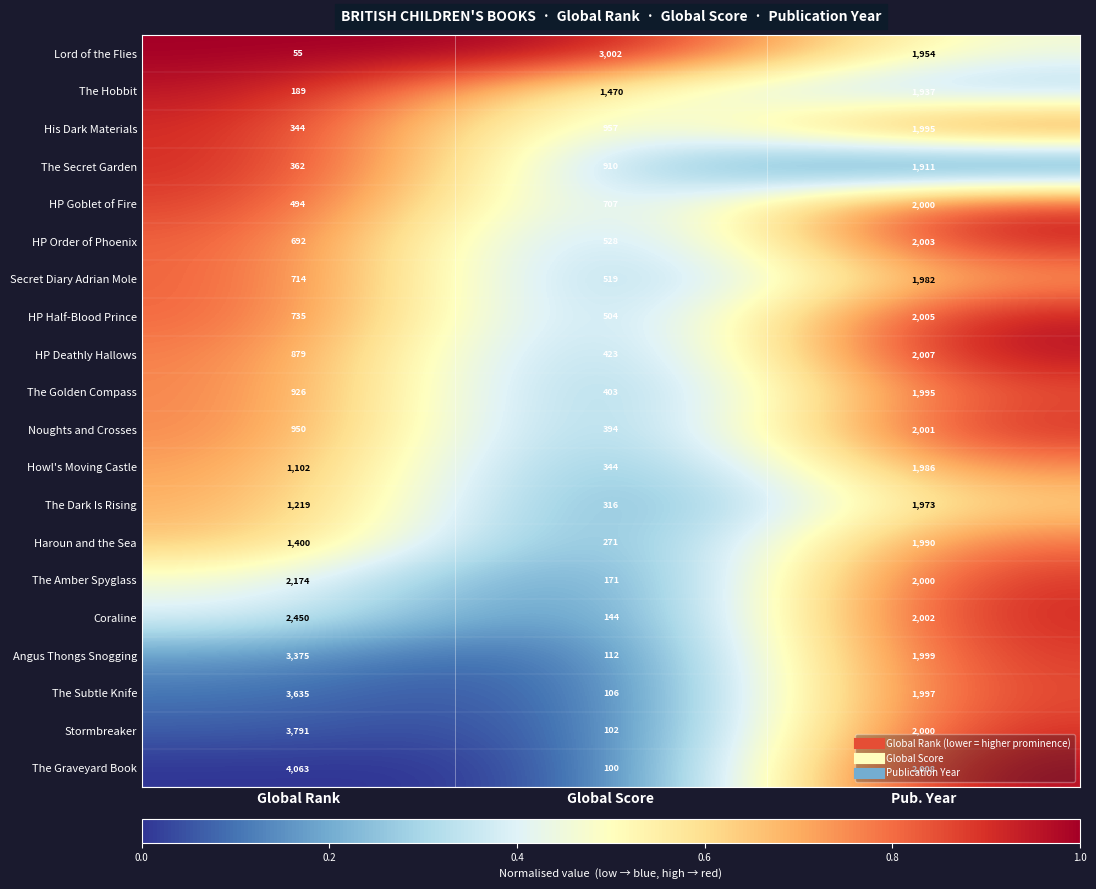

What is the difference between the maximum and minimum values in the Lord of the Flies series?

2947